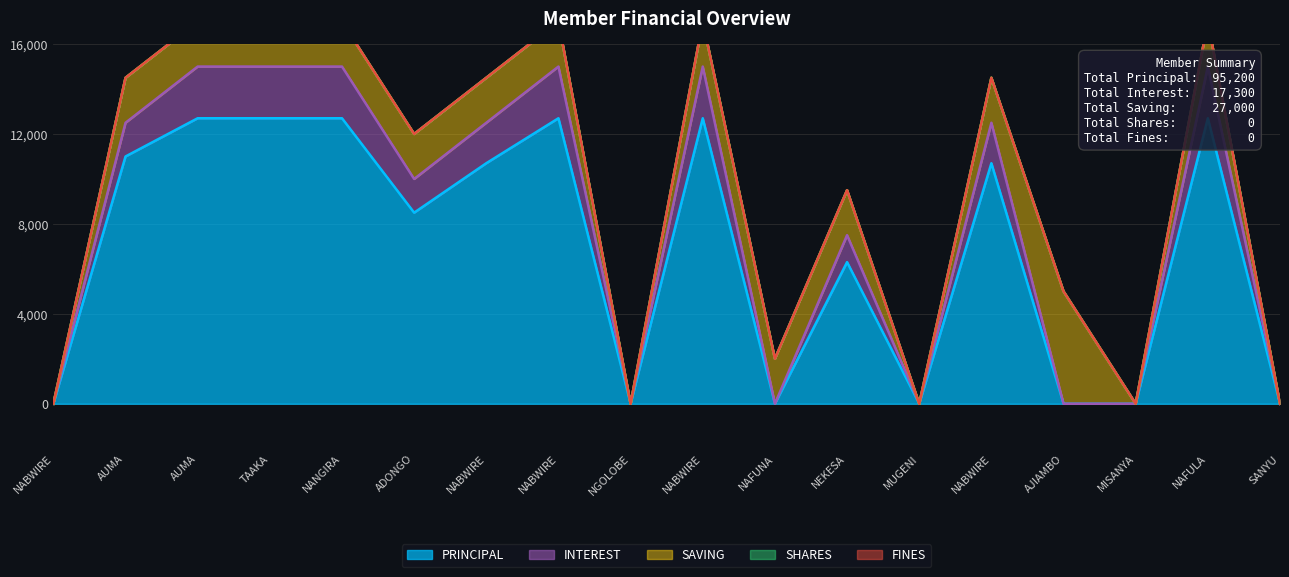

True or false: FINES and SHARES intersect in this chart.

False